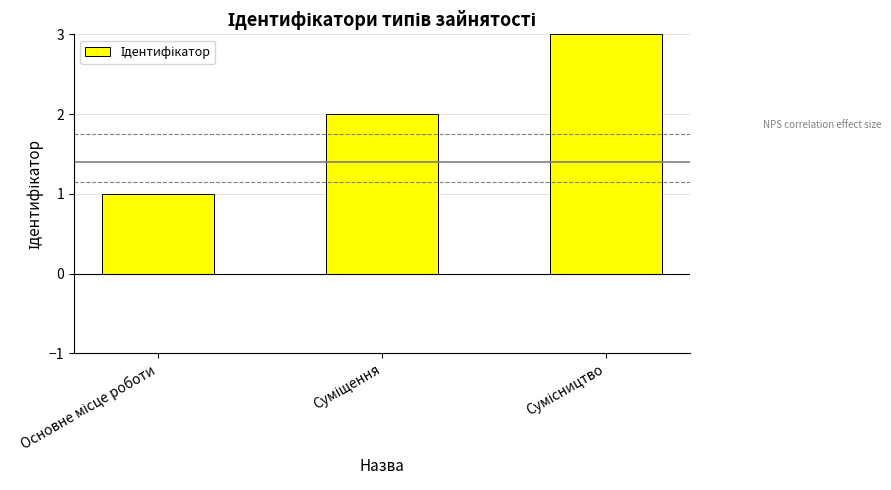

What is the maximum value shown in the chart?

3